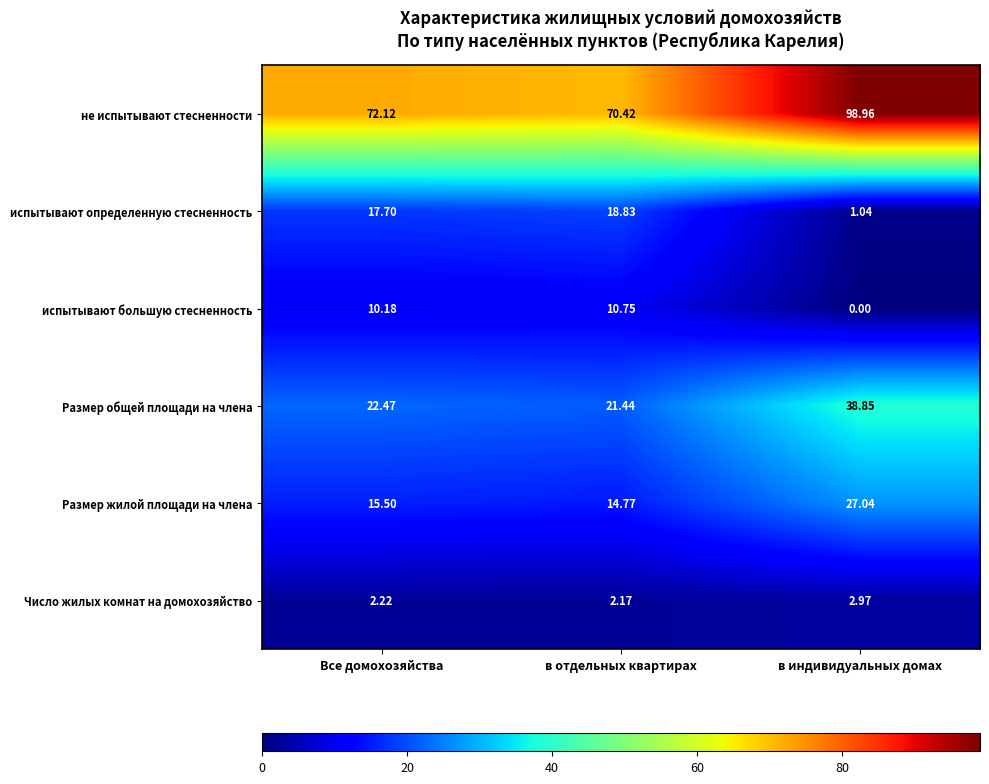

At which label does Размер жилой площади на члена first exceed 15?

Все домохозяйства